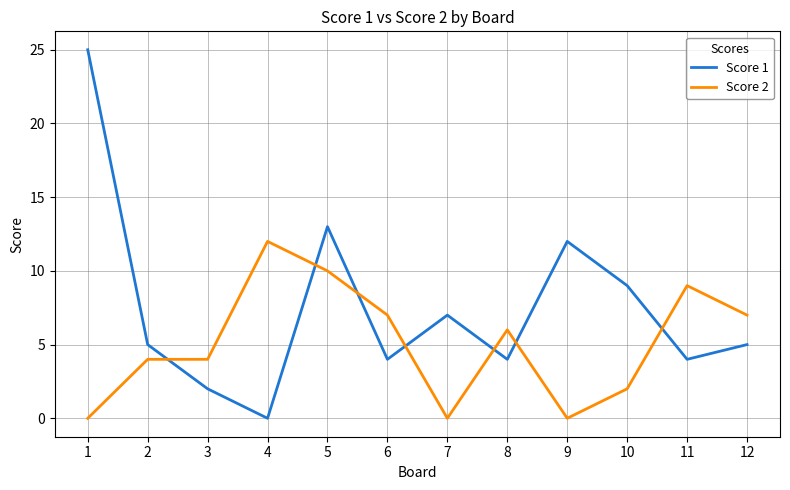

List the series in order of their peak value, highest first.

Score 1, Score 2